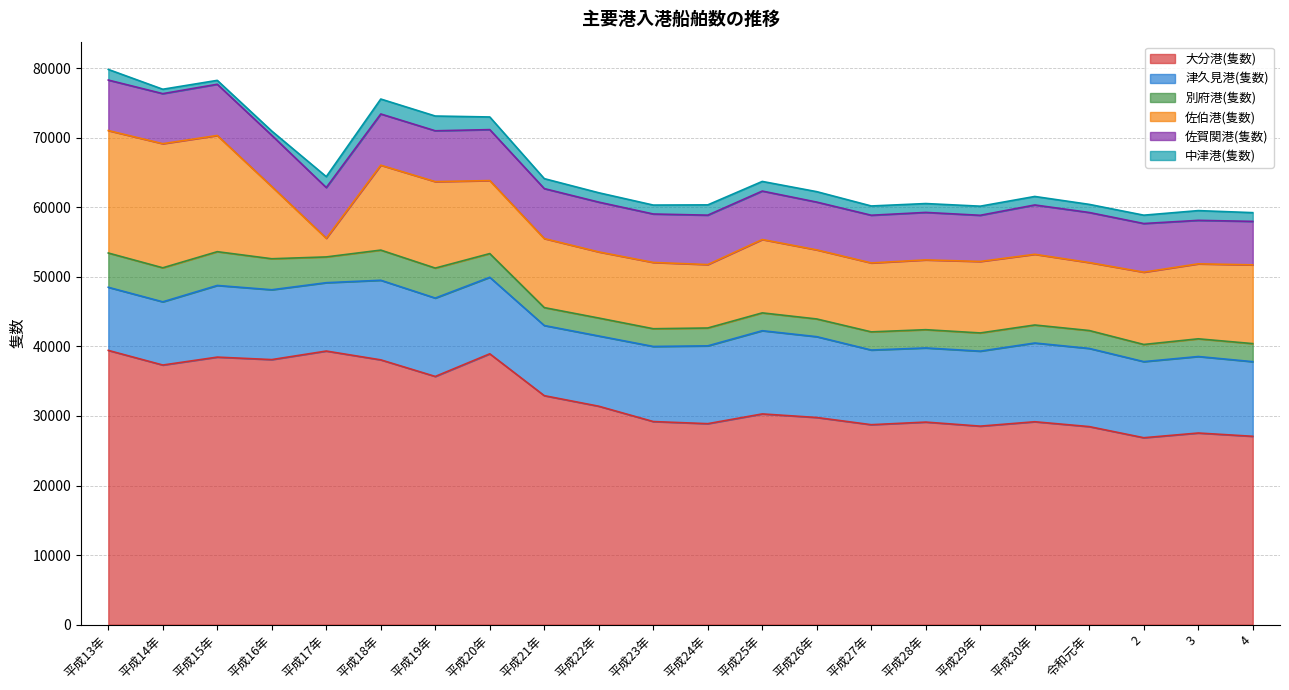

True or false: 津久見港(隻数) and 別府港(隻数) intersect in this chart.

False